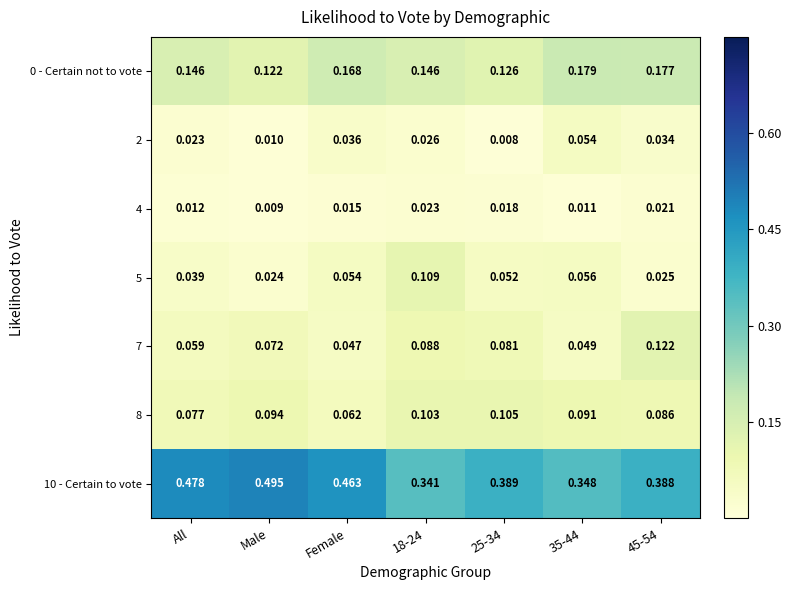

Which series has the largest range (max minus min)?

10 - Certain to vote